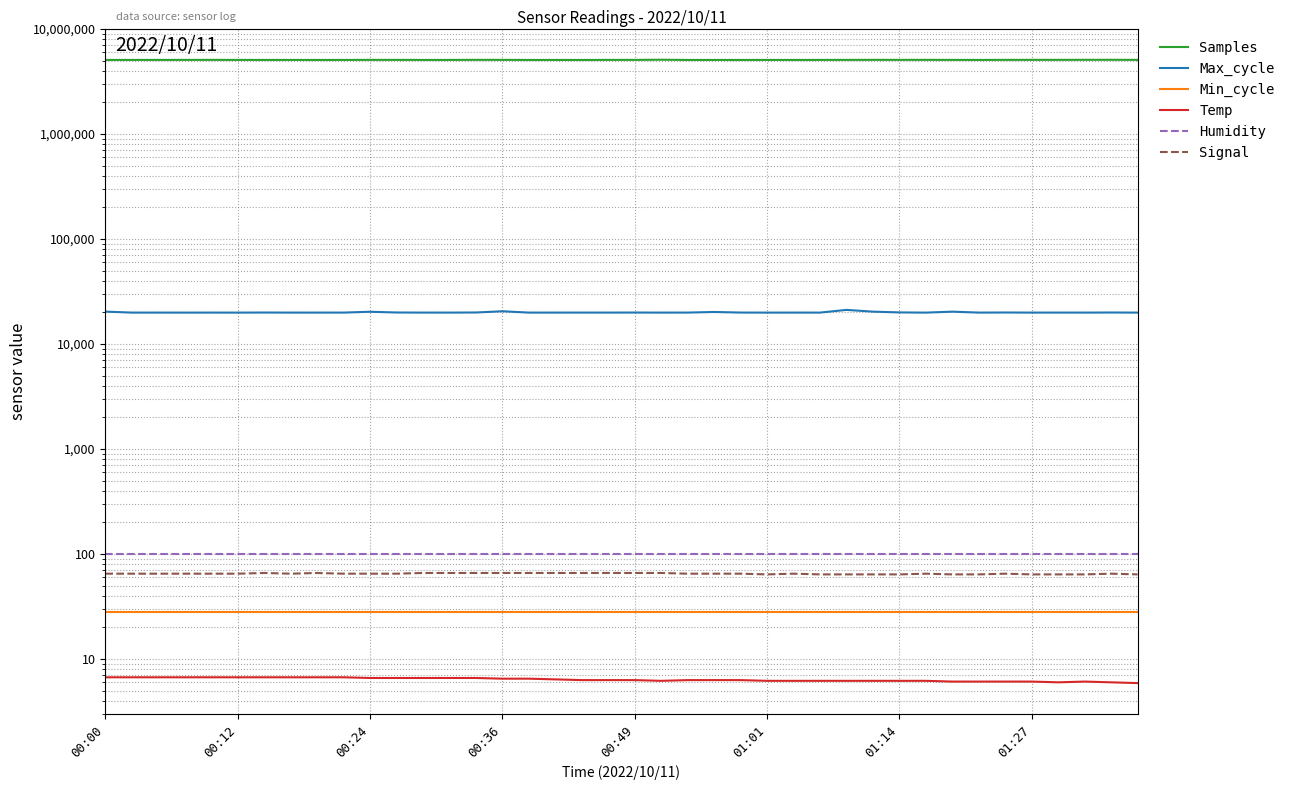

Rank the series at 18 from lowest to highest value.

Temp, Min_cycle, Signal, Humidity, Max_cycle, Samples